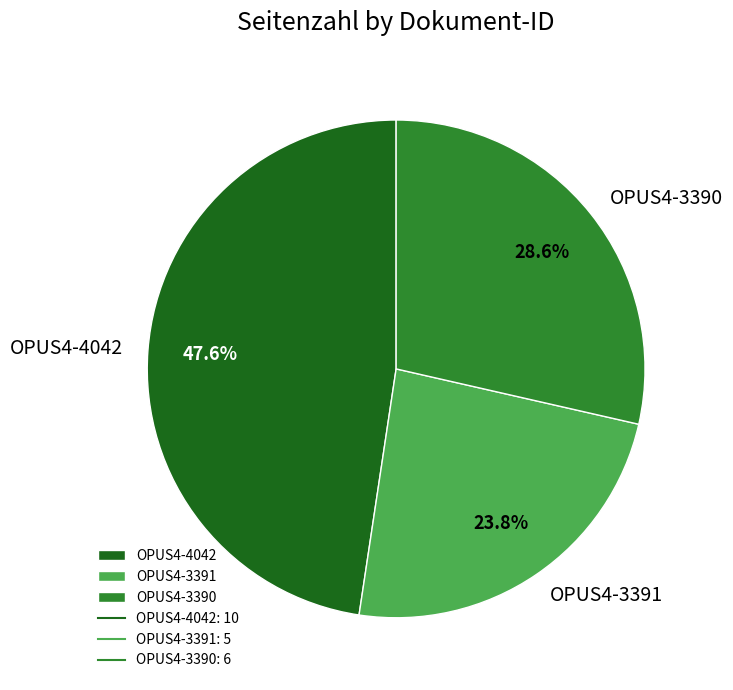

Rank the categories by value from lowest to highest.

OPUS4-3391, OPUS4-3390, OPUS4-4042